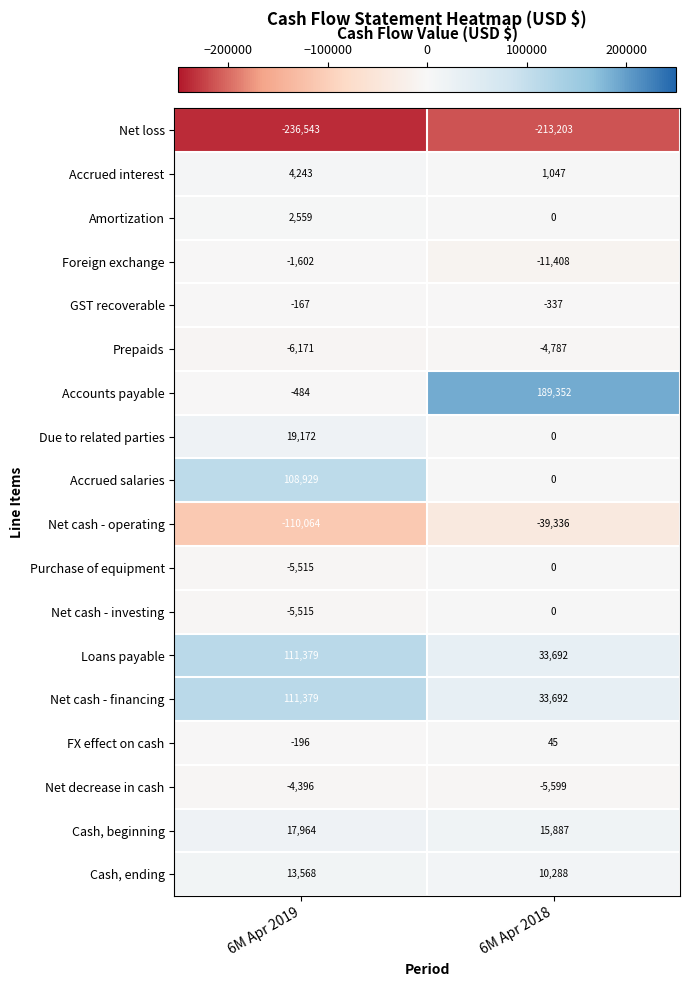

What is the difference between the maximum and minimum values in the Accounts payable series?

189836